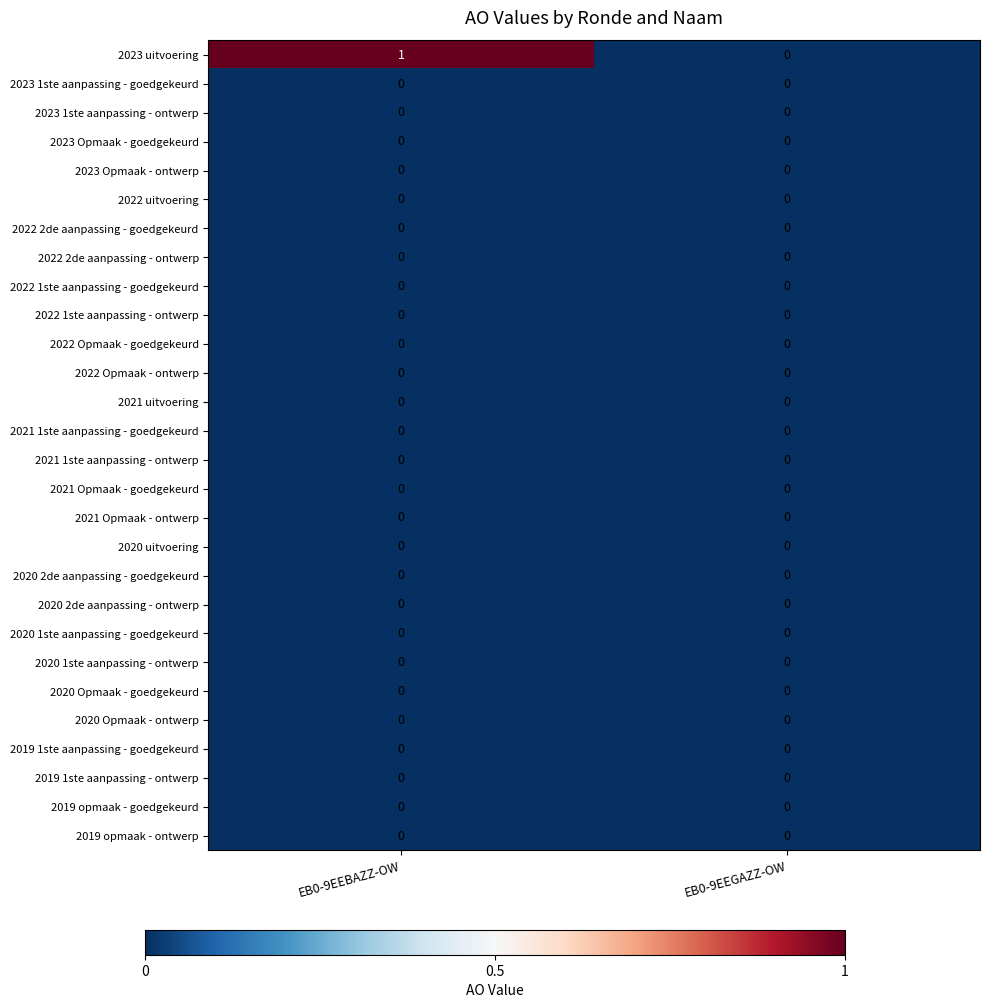

Which label corresponds to the largest value in the chart?

EB0-9EEBAZZ-OW